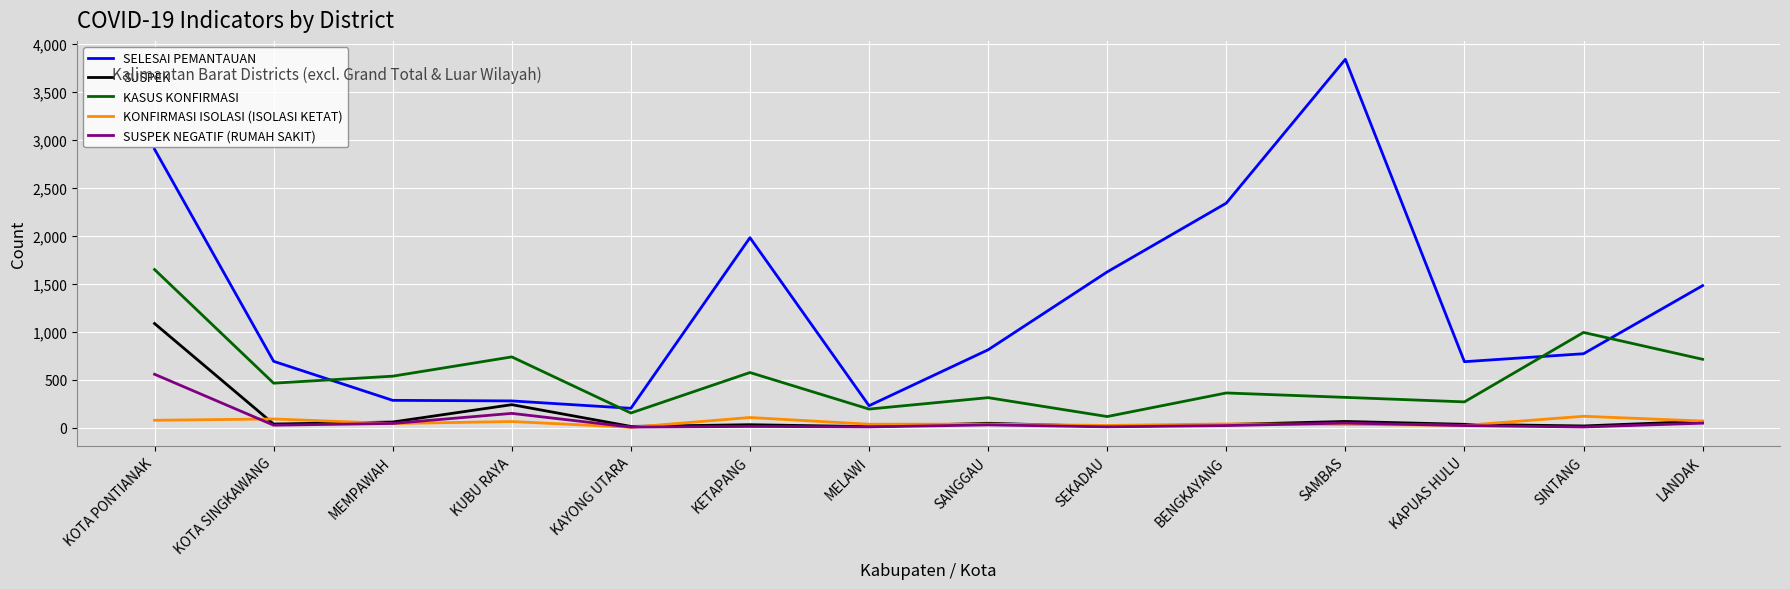

Which series has the widest spread of values?

SELESAI PEMANTAUAN